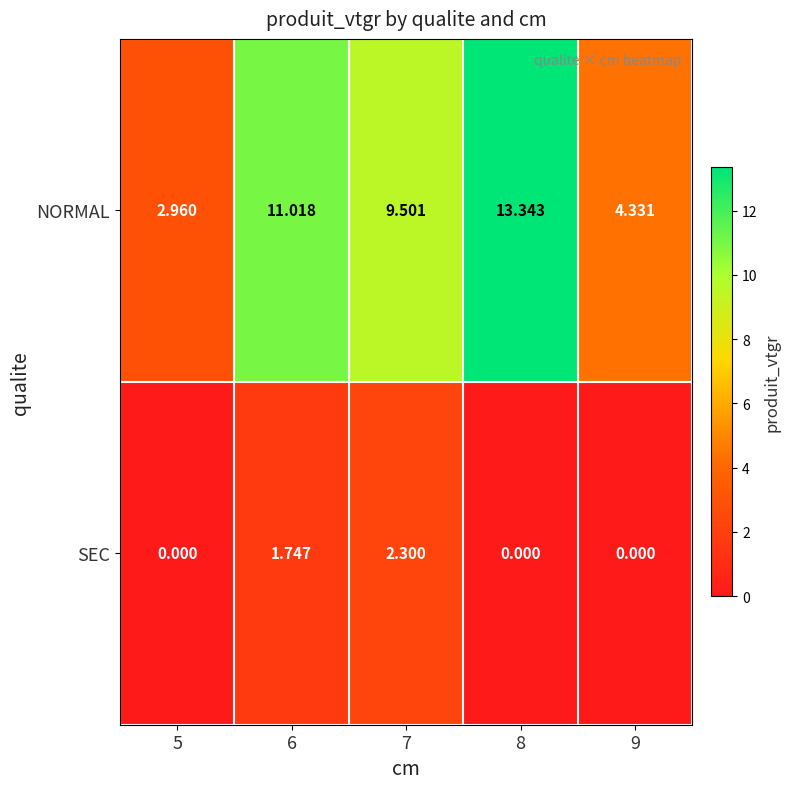

Which series has the widest spread of values?

NORMAL